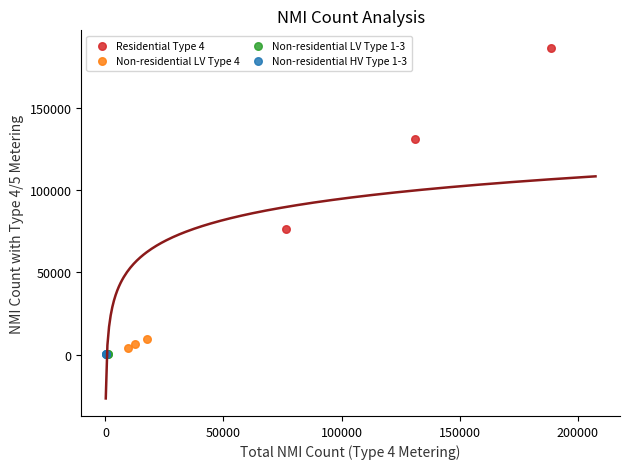

Which series has the largest Y range (max minus min)?

Residential Type 4